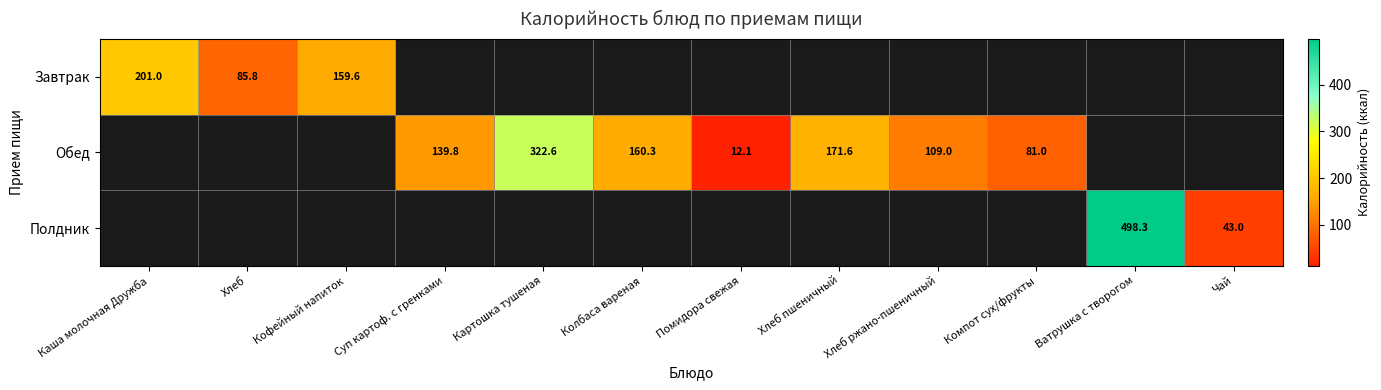

Is it true that Обед equals 36.2 at Компот сух/фрукты?

False